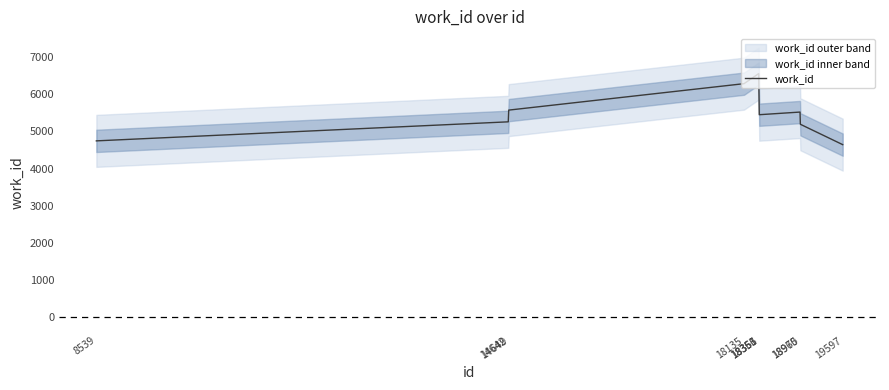

What is the smallest value displayed?

4644.0